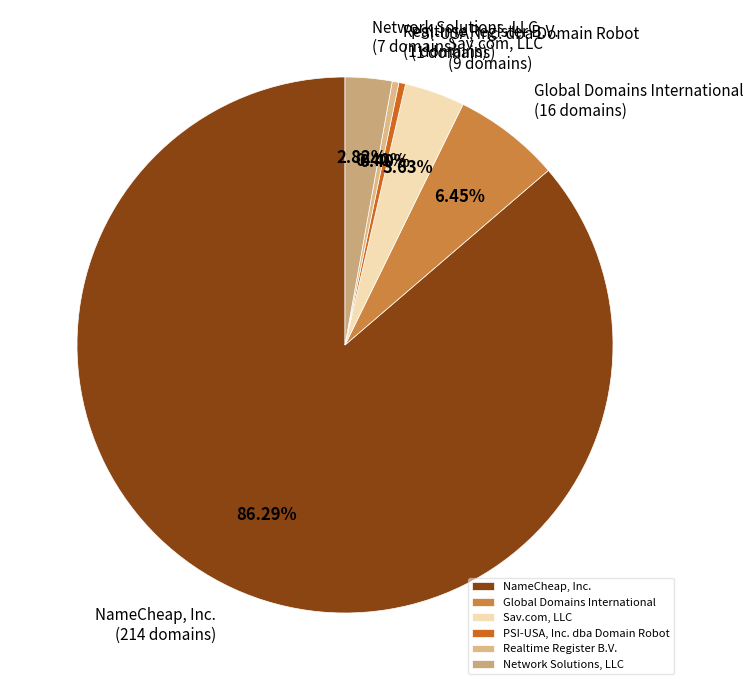

Which slice is the largest?

NameCheap, Inc.